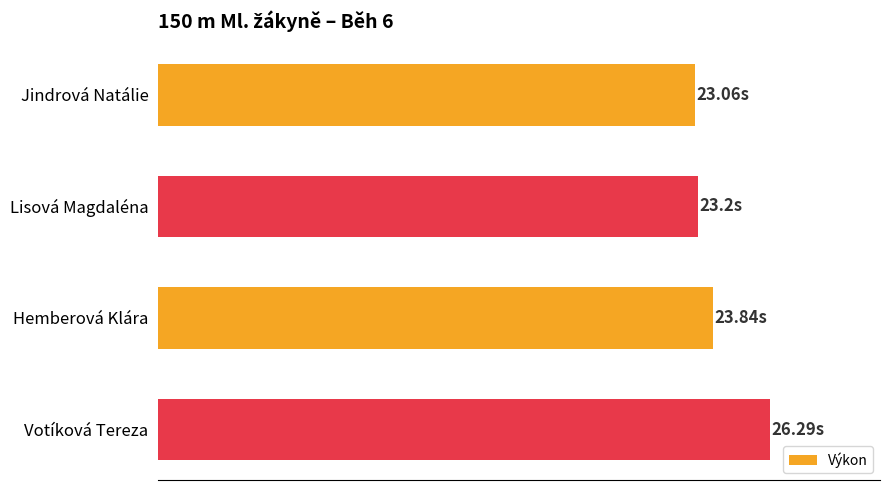

Where is the data nearest to the value 24?

Hemberová Klára